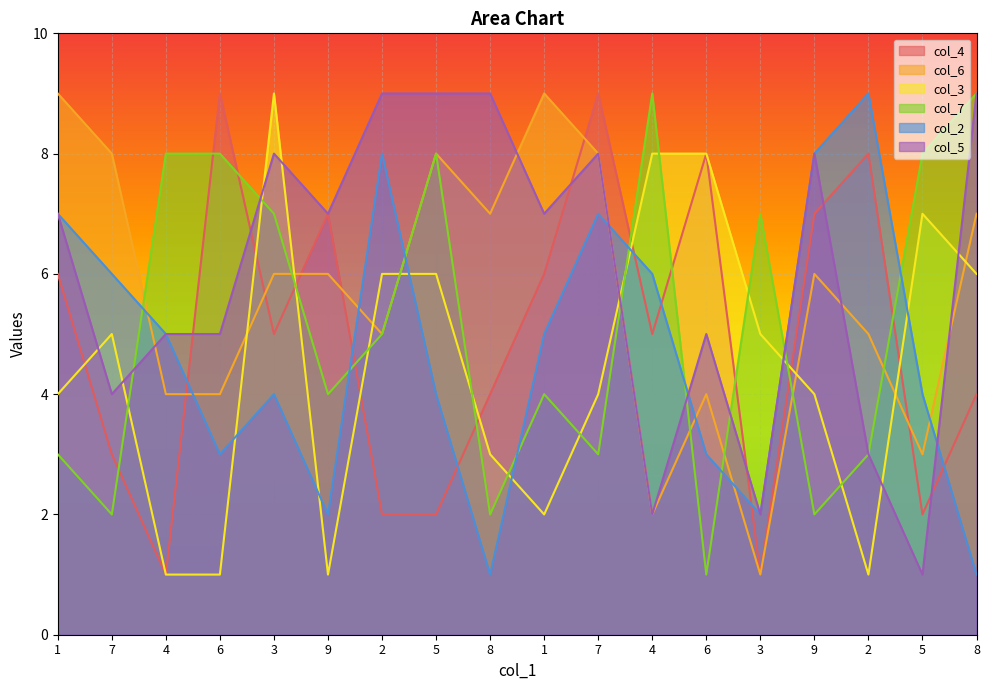

The col_7 series shows 8 at 5. True or false?

True